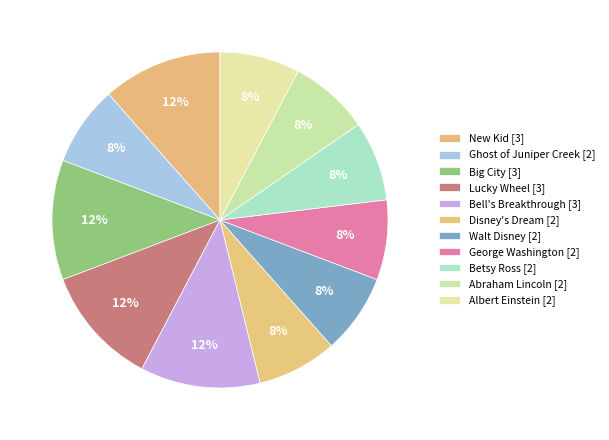

The Betsy Ross slice represents 1% of the pie. True or false?

False